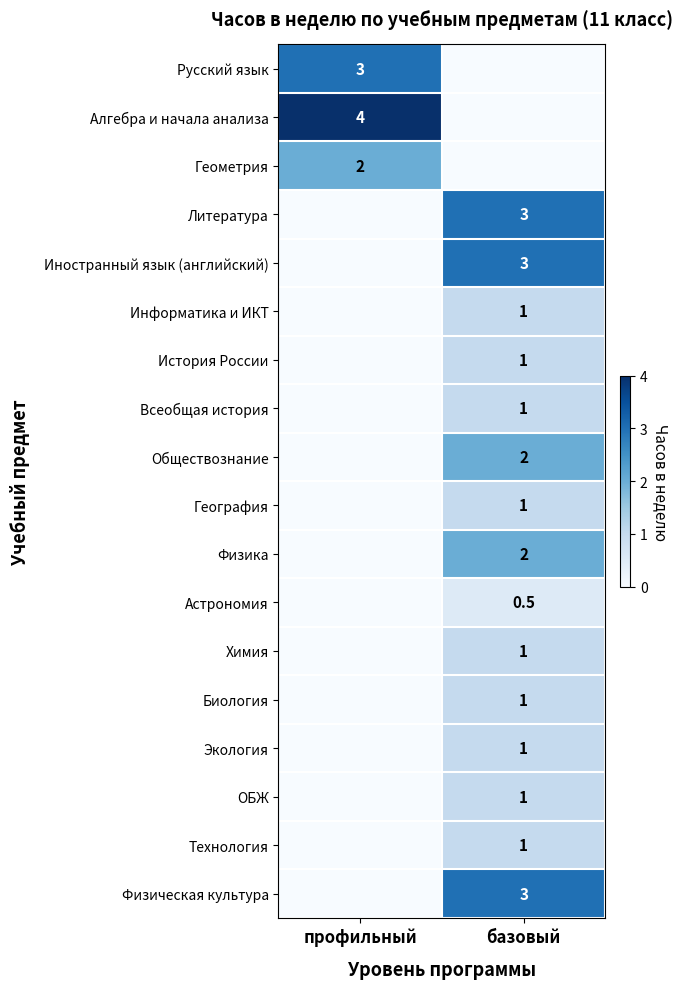

The value of Химия at базовый is 1.6. True or false?

False